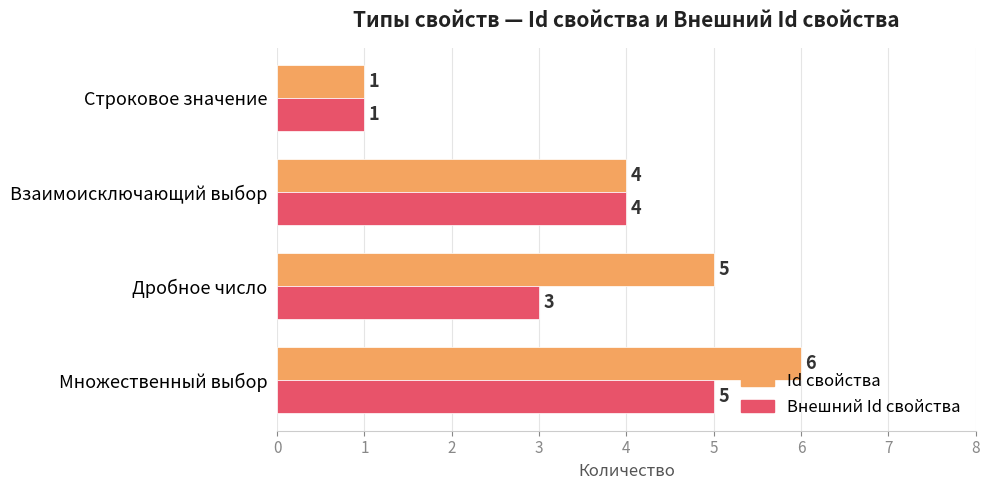

Which series changed the most between Множественный выбор and Взаимоисключающий выбор?

Id свойства